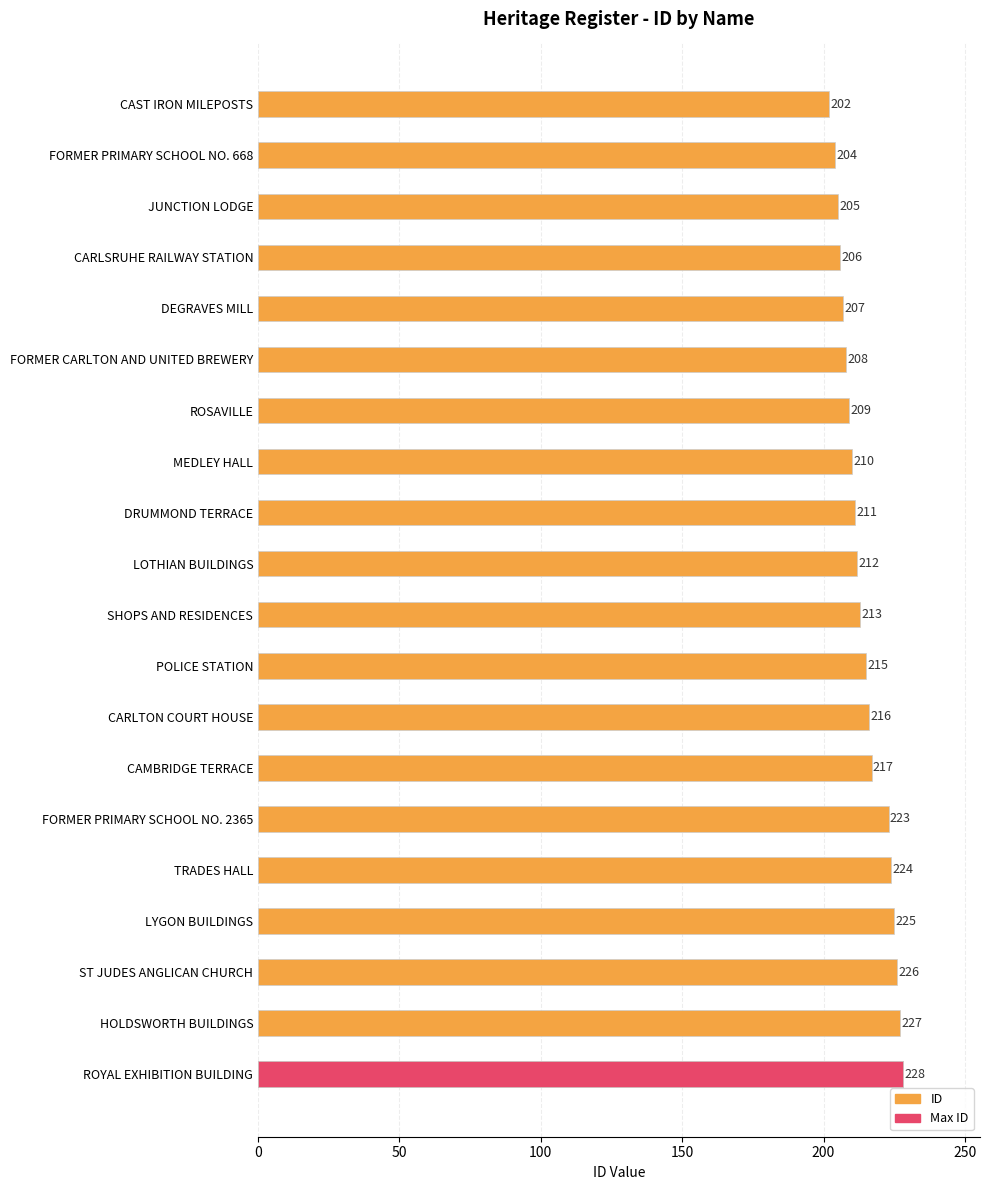

Where is the data nearest to the value 215?

POLICE STATION